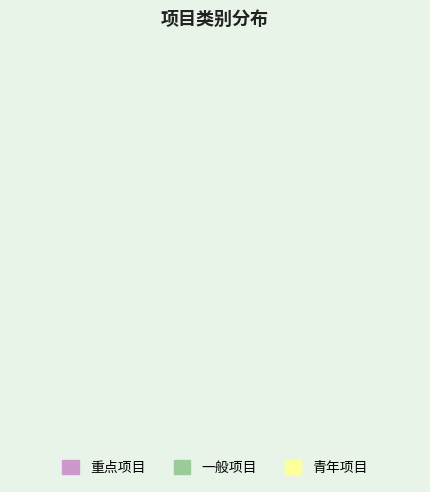

Does 一般项目 account for over 50% of the chart?

Yes